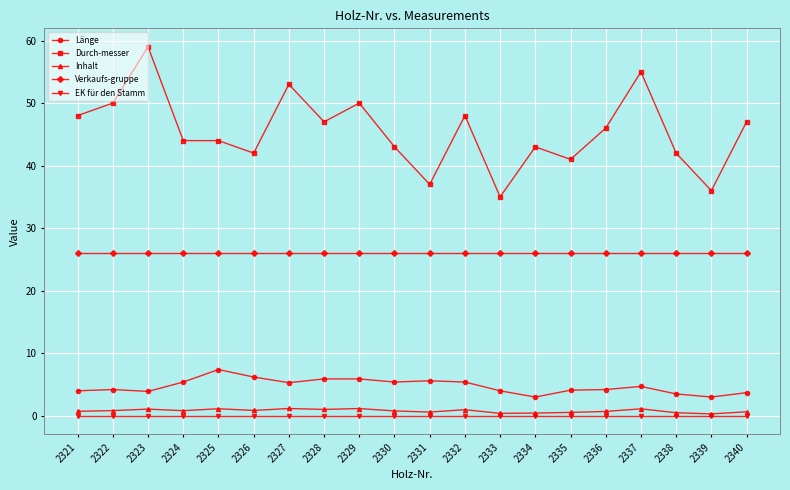

Between 2323 and 2328, which series saw the biggest shift?

Durch-messer